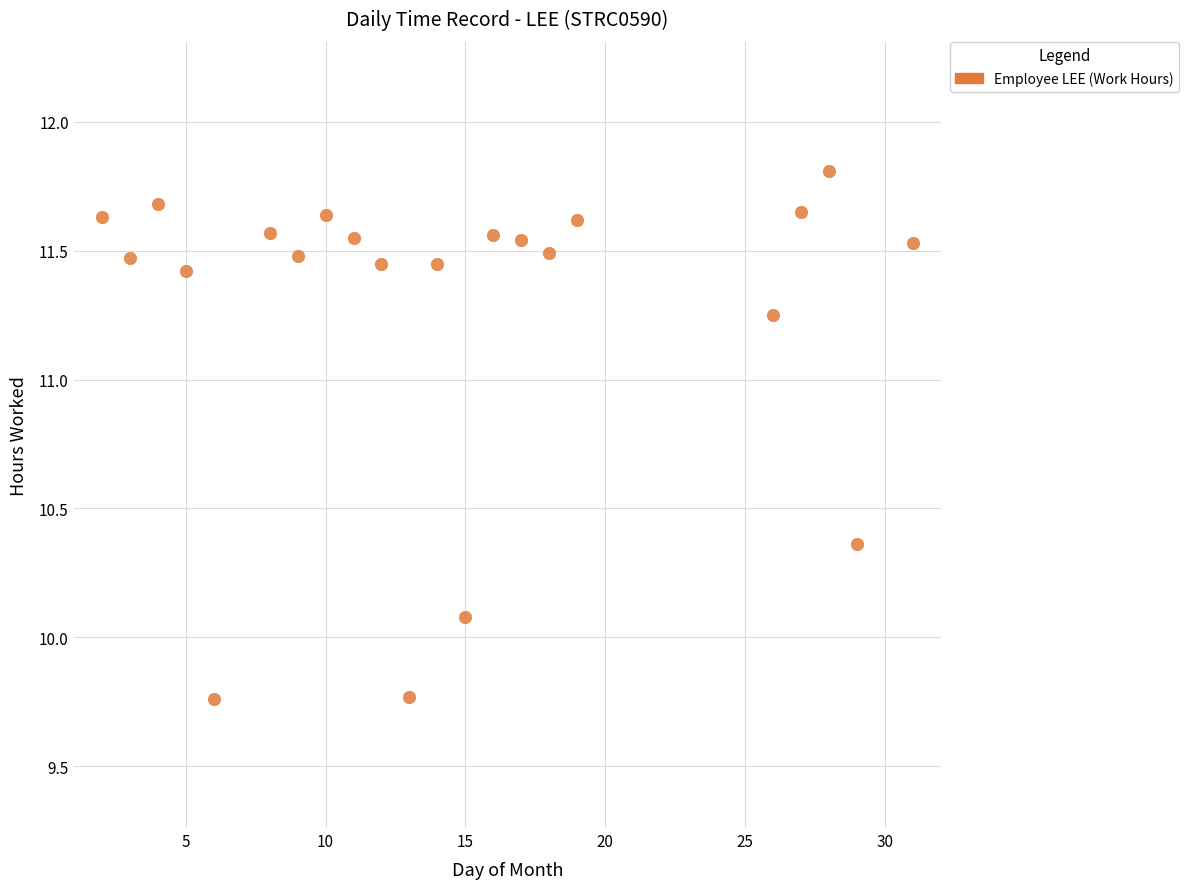

What Y value in the scatter plot is closest to 10?

10.1